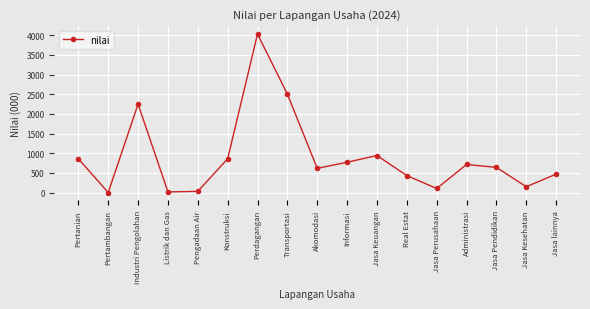

Where is the first local minimum?

Pertambangan